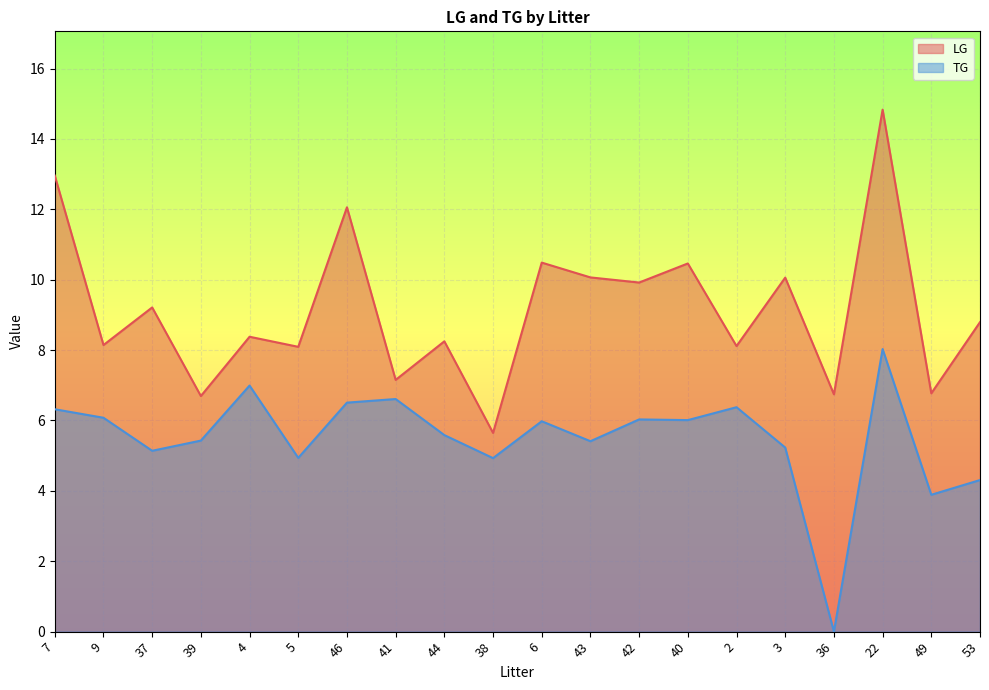

How many interior local peaks does the TG series have?

6